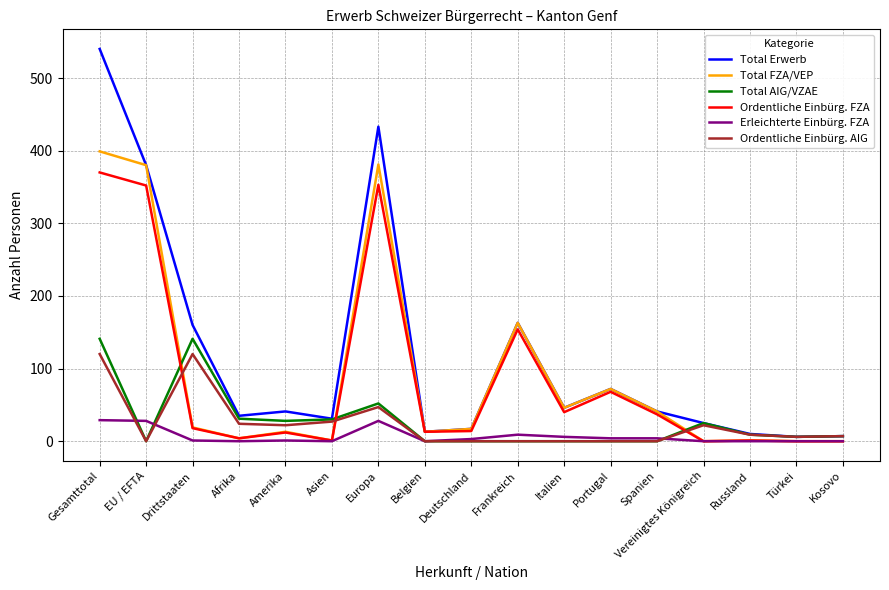

The value of Total AIG/VZAE at Deutschland is -59. True or false?

False